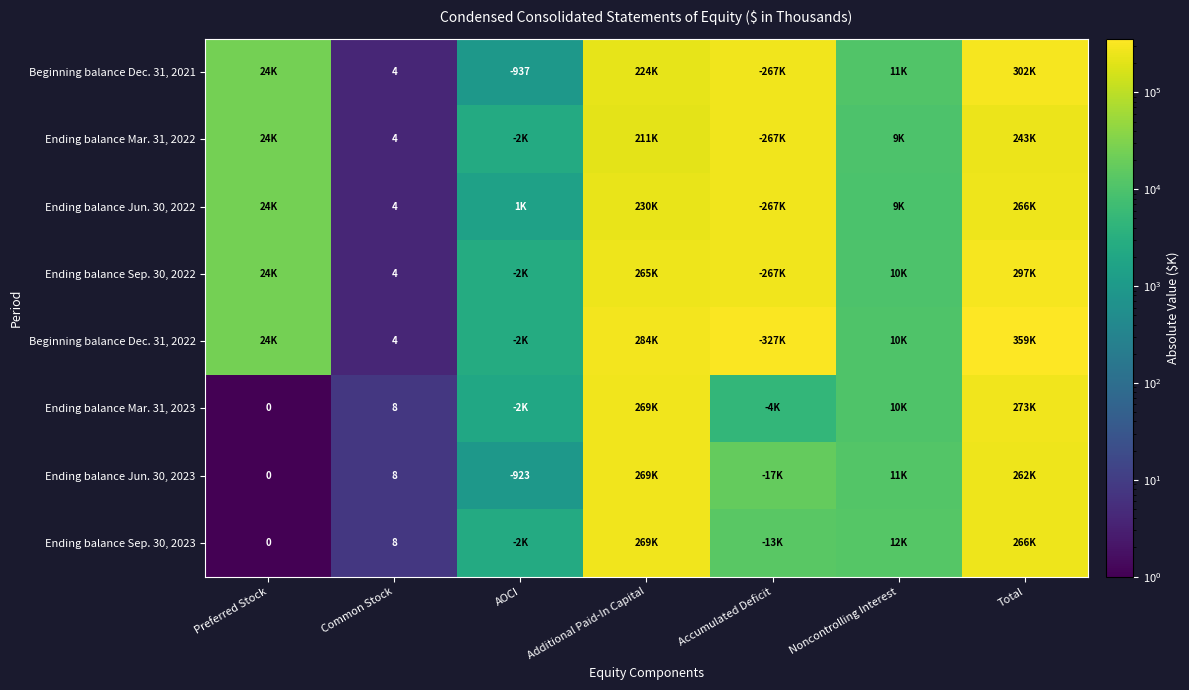

What is the total value across all series at Common Stock?

44